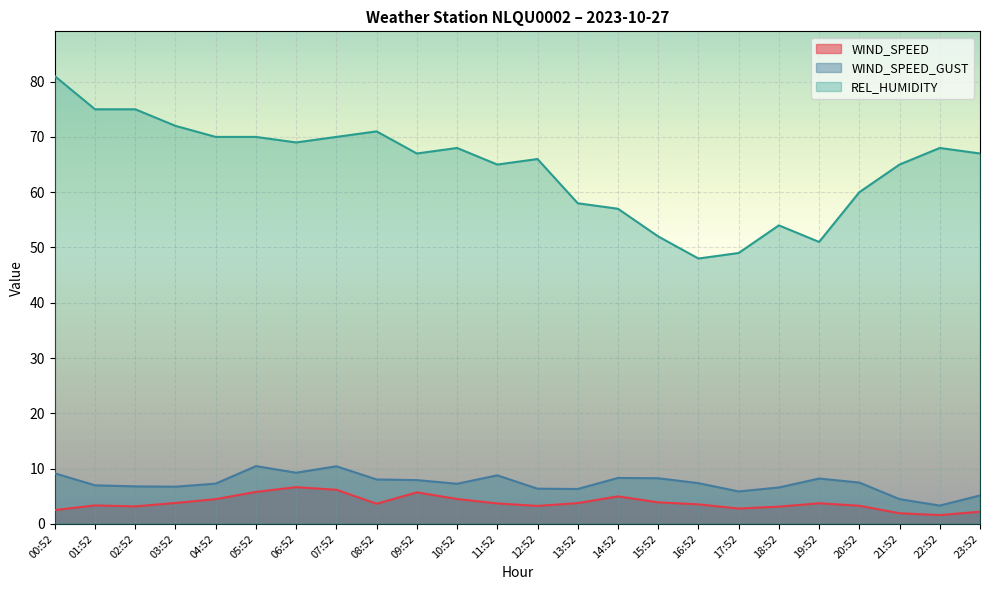

The value of REL_HUMIDITY at 21:52 is 65.0. True or false?

True